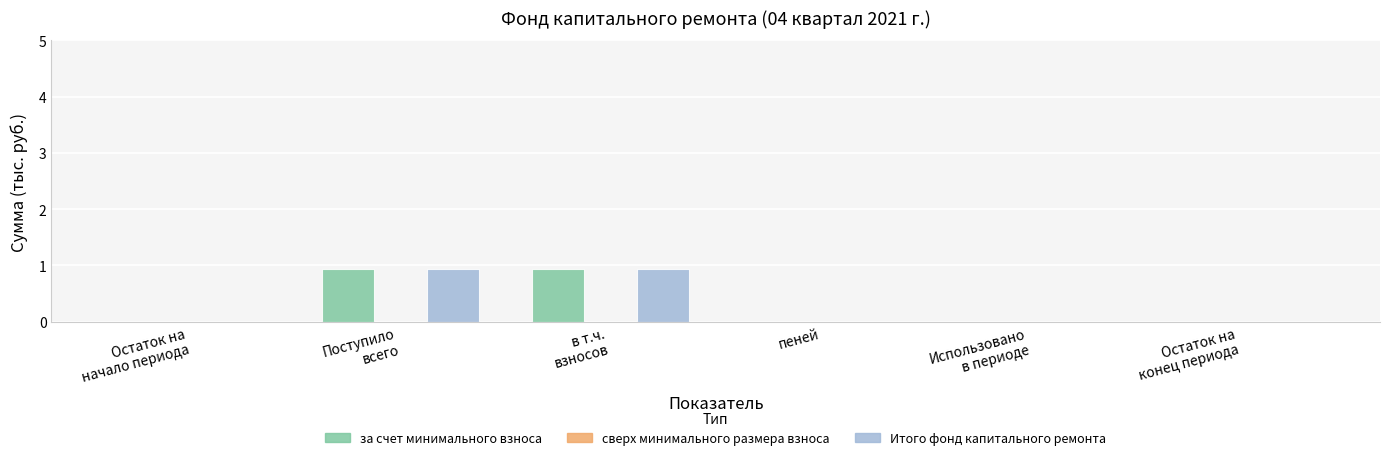

Is it true that Итого фонд капитального ремонта equals 0.0 at пеней?

True